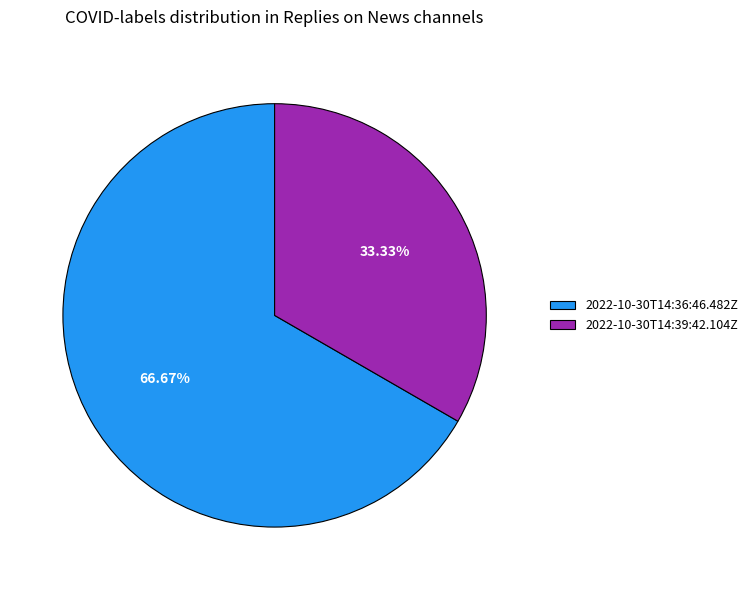

Is there any slice that represents more than half of the pie?

Yes